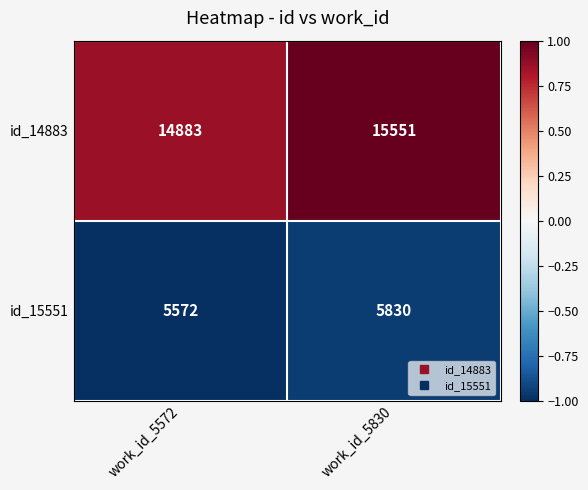

What is the approximate value of id_15551 at work_id_5572, to the nearest 10?

5570